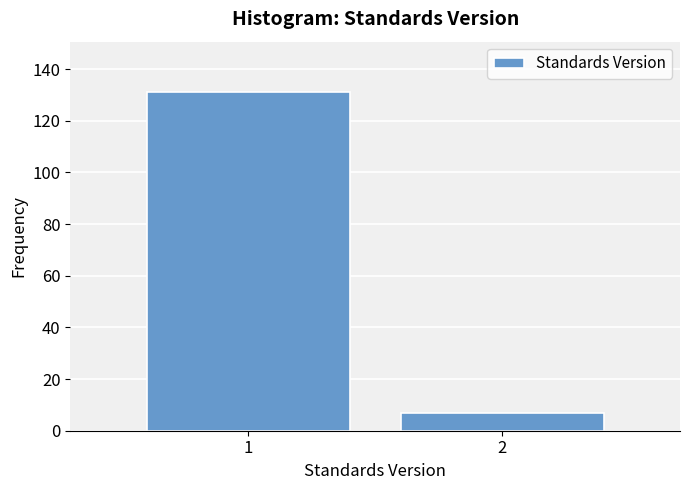

Reading right to left, list all the values displayed in this chart.

7	131